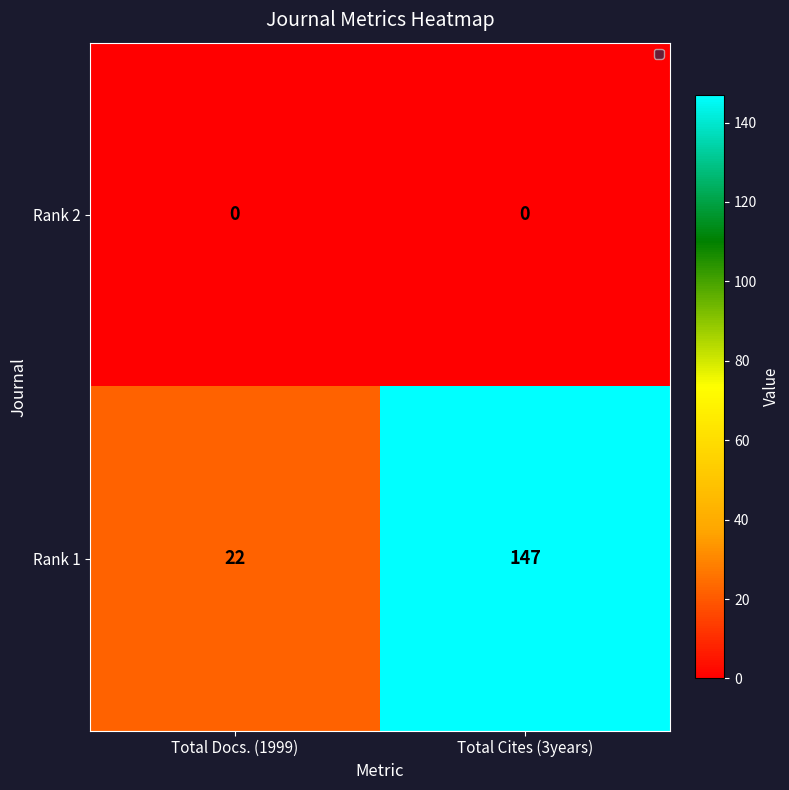

List the series in order of their overall mean, highest first.

Rank 1, Rank 2